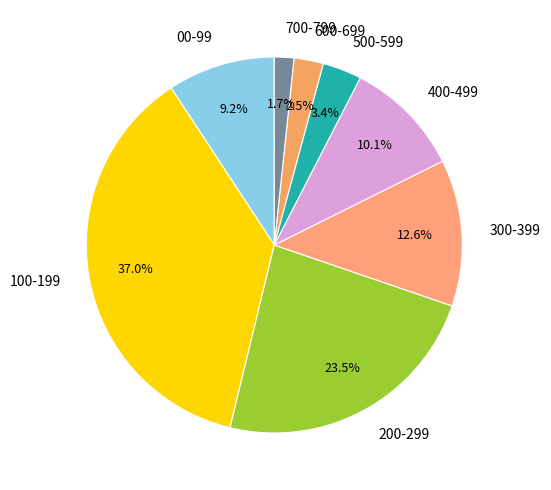

Rank the categories by value from highest to lowest.

100-199, 200-299, 300-399, 400-499, 00-99, 500-599, 600-699, 700-799